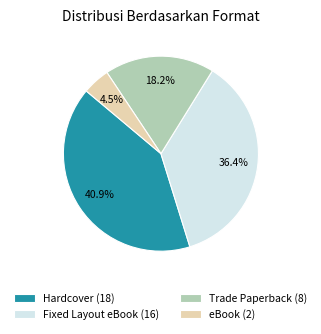

What is the smallest slice in the pie chart?

eBook